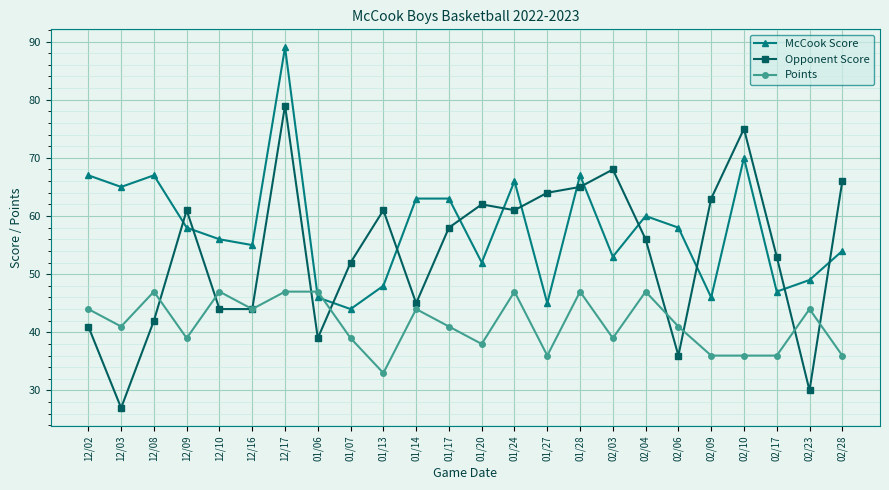

True or false: Opponent Score has a value of 26 at 01/13.

False